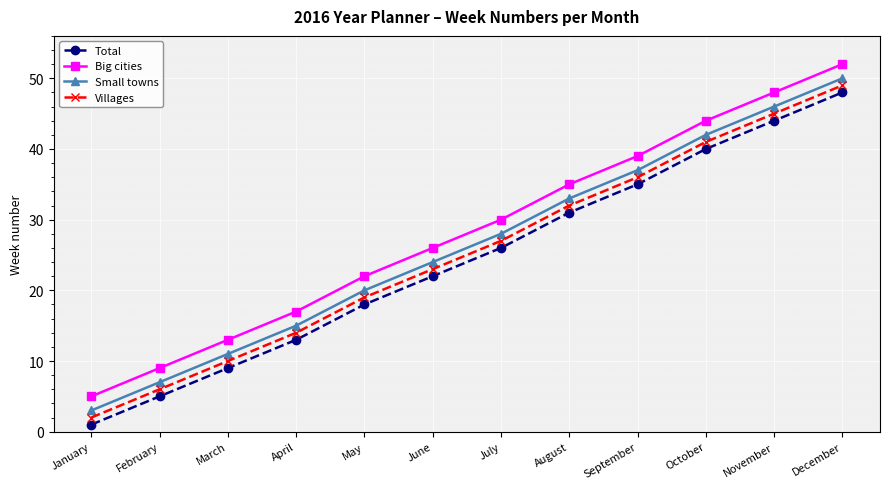

List the series in order of their peak value, lowest first.

Total, Villages, Small towns, Big cities